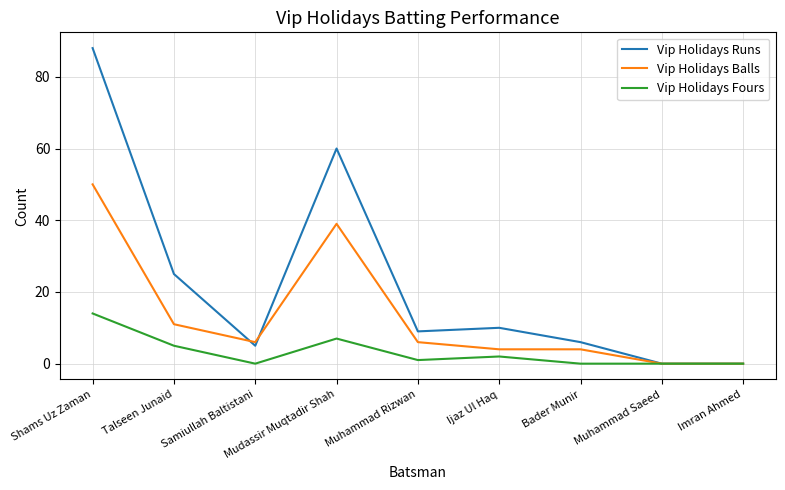

Is the value of Vip Holidays Fours at Muhammad Rizwan greater than the value of Vip Holidays Runs at Shams Uz Zaman?

No